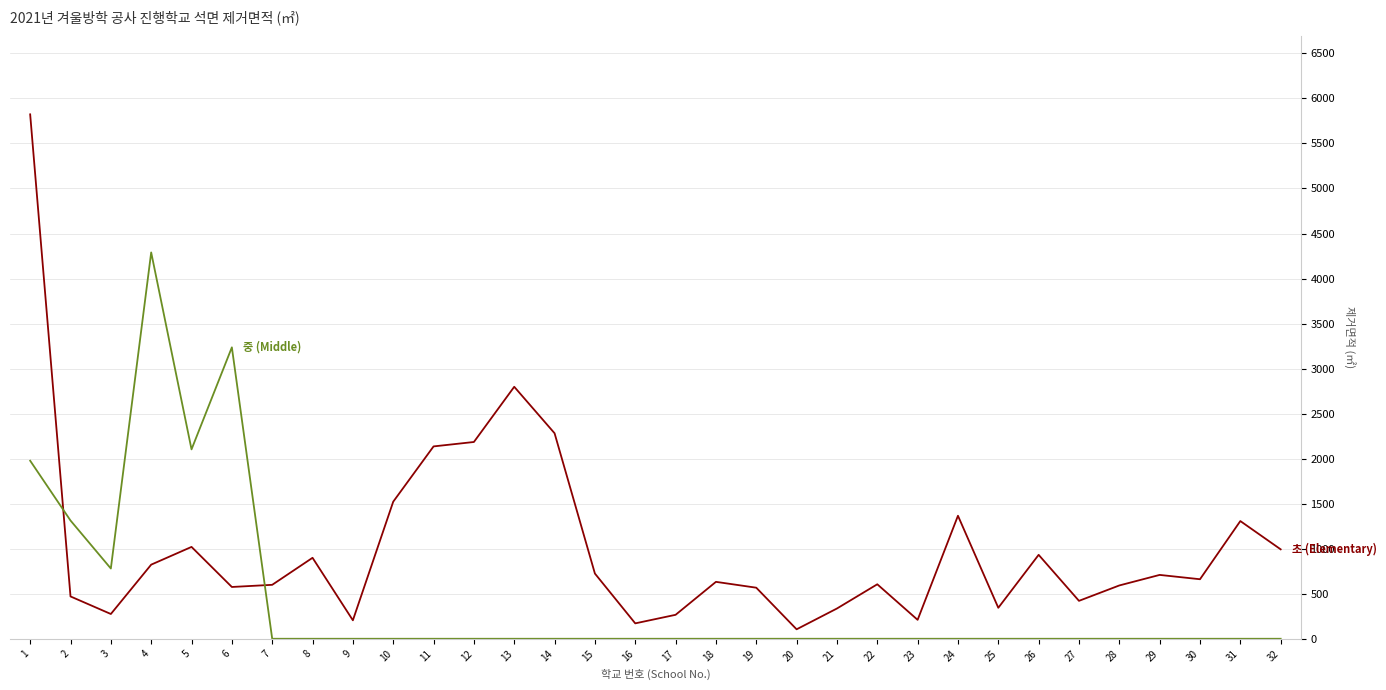

What is the greatest value displayed?

5823